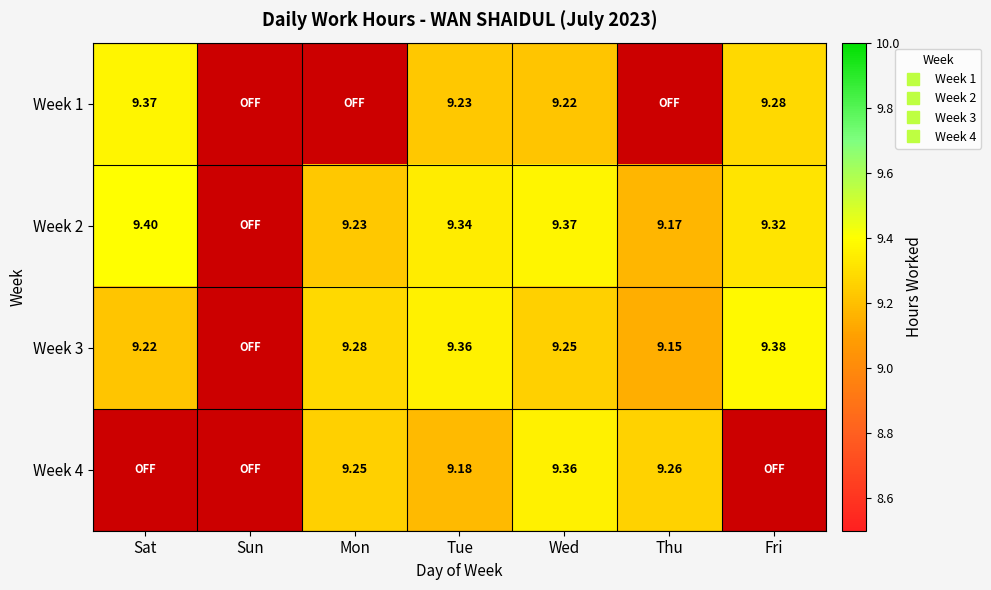

Where is Week 2 nearest to the value 9?

Thu